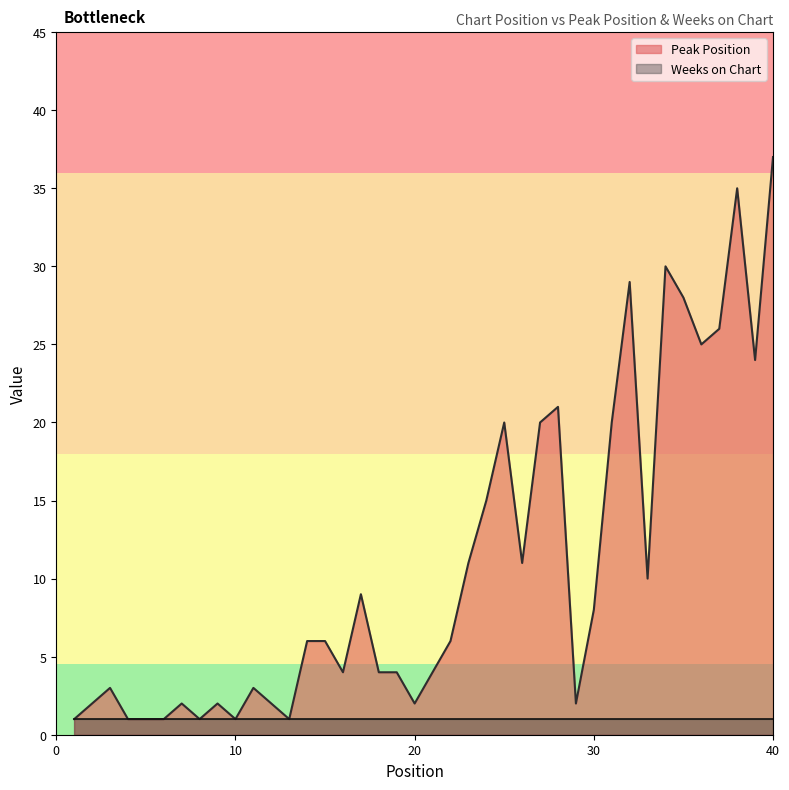

What is the maximum value shown in the chart?

37